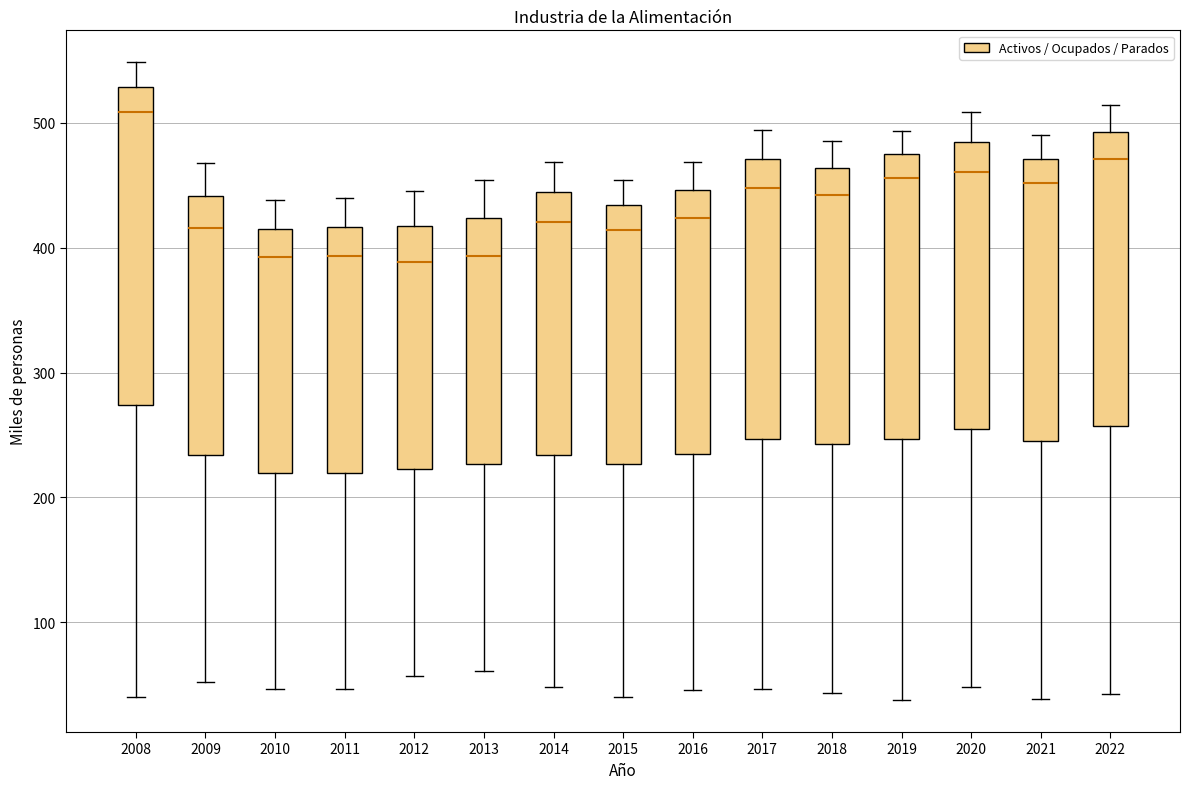

Reading left to right, read every box against the y-axis: the position of its median line, the range the box covers, and the ends of its whiskers. The values are not printed on the chart, so give them approximately, as read against the axis.

2008: median 510, box 270 to 530, whiskers 40 to 550
2009: median 420, box 230 to 440, whiskers 50 to 470
2010: median 390, box 220 to 420, whiskers 50 to 440
2011: median 390, box 220 to 420, whiskers 50 to 440
2012: median 390, box 220 to 420, whiskers 60 to 450
2013: median 390, box 230 to 420, whiskers 60 to 450
2014: median 420, box 230 to 440, whiskers 50 to 470
2015: median 410, box 230 to 430, whiskers 40 to 450
2016: median 420, box 230 to 450, whiskers 50 to 470
2017: median 450, box 250 to 470, whiskers 50 to 490
2018: median 440, box 240 to 460, whiskers 40 to 490
2019: median 460, box 250 to 470, whiskers 40 to 490
2020: median 460, box 250 to 480, whiskers 50 to 510
2021: median 450, box 250 to 470, whiskers 40 to 490
2022: median 470, box 260 to 490, whiskers 40 to 510